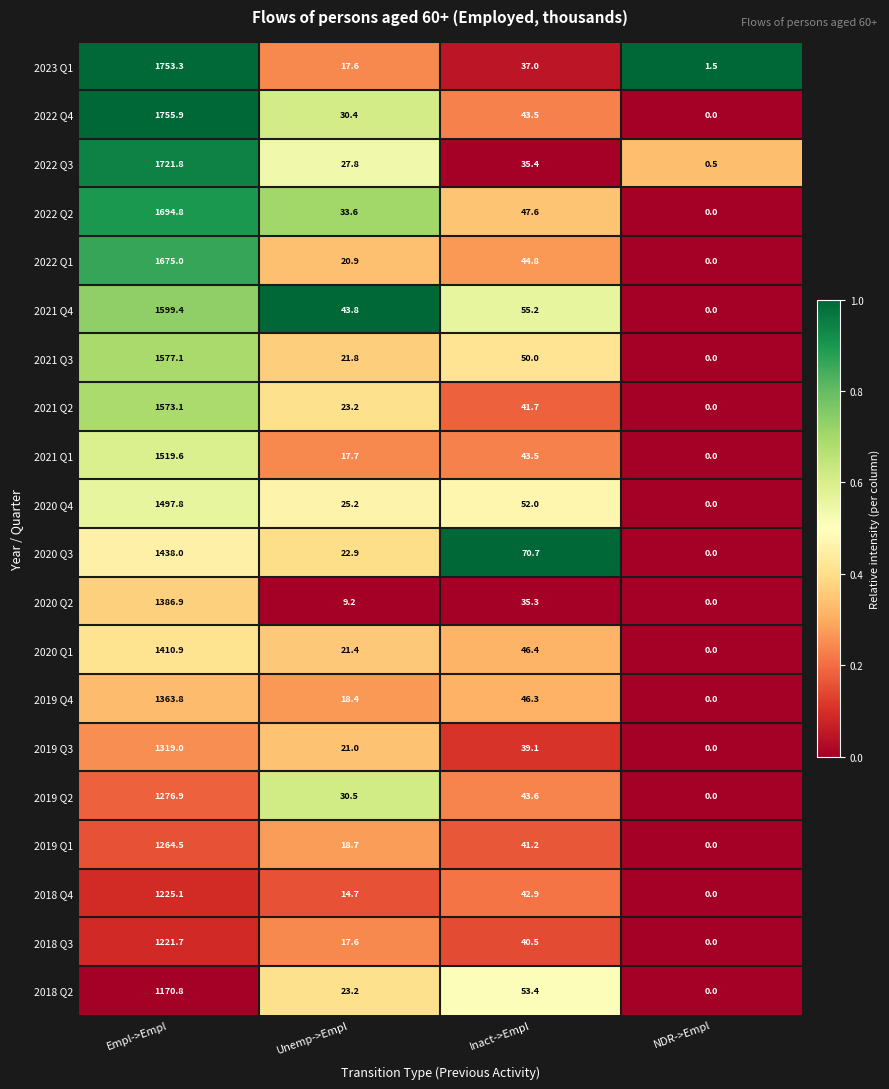

Is it true that 2019 Q1 equals 1264.5 at Empl->Empl?

True